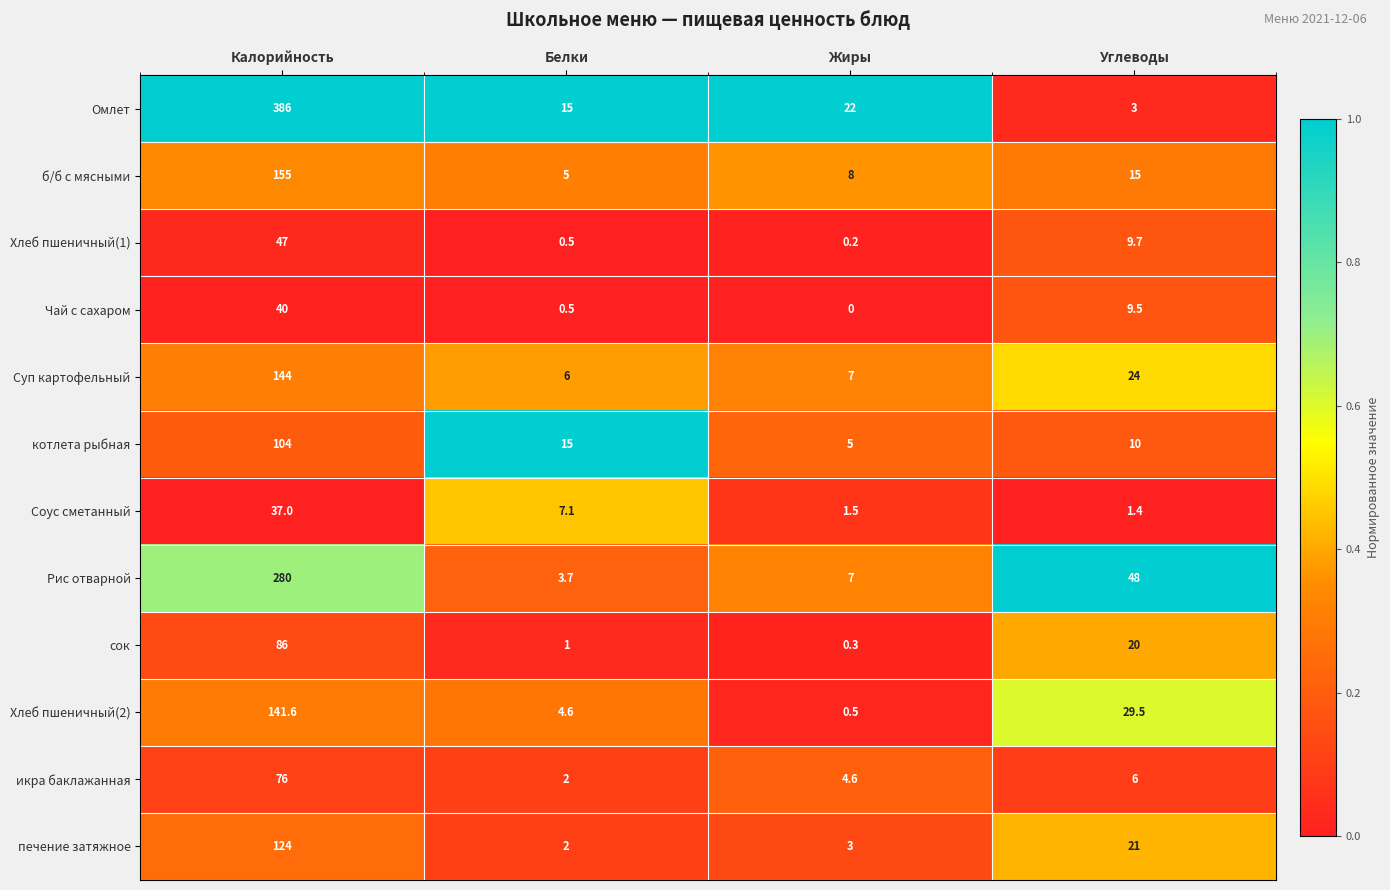

The сок series shows 0.3 at Жиры. True or false?

True